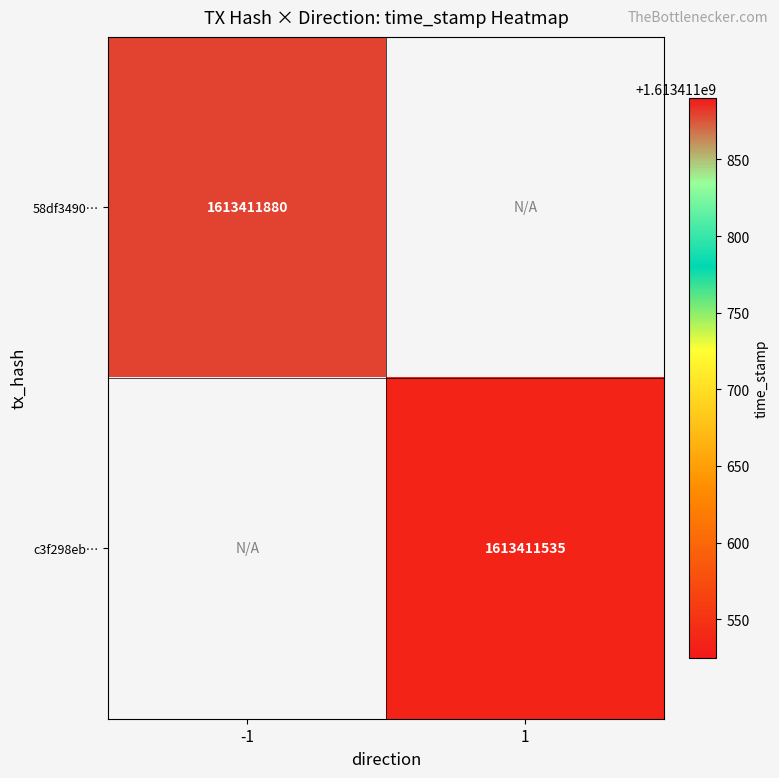

True or false: 58df3490d38aa2fd5d8029cd9a0252ebf13c5f5 has a value of -1 at 0.

True